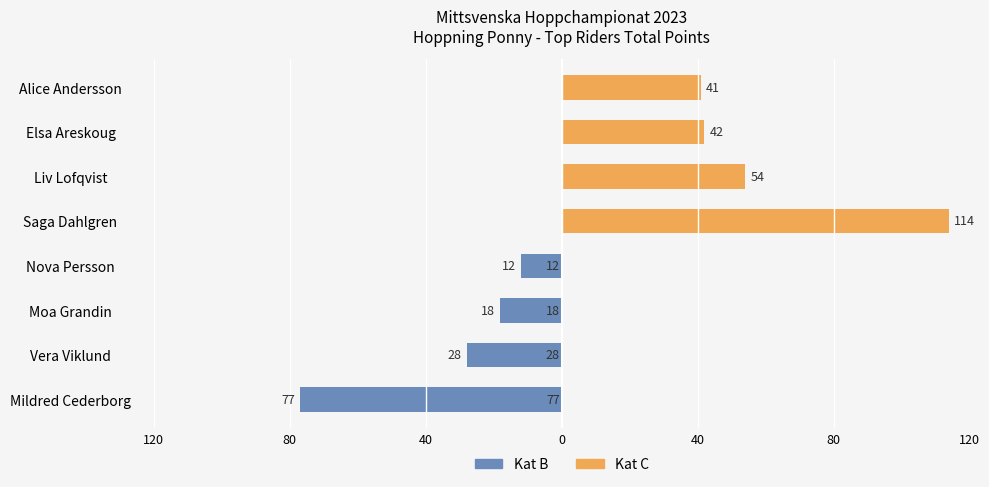

Rank the series by their maximum value, from lowest to highest.

Kat B, Kat C